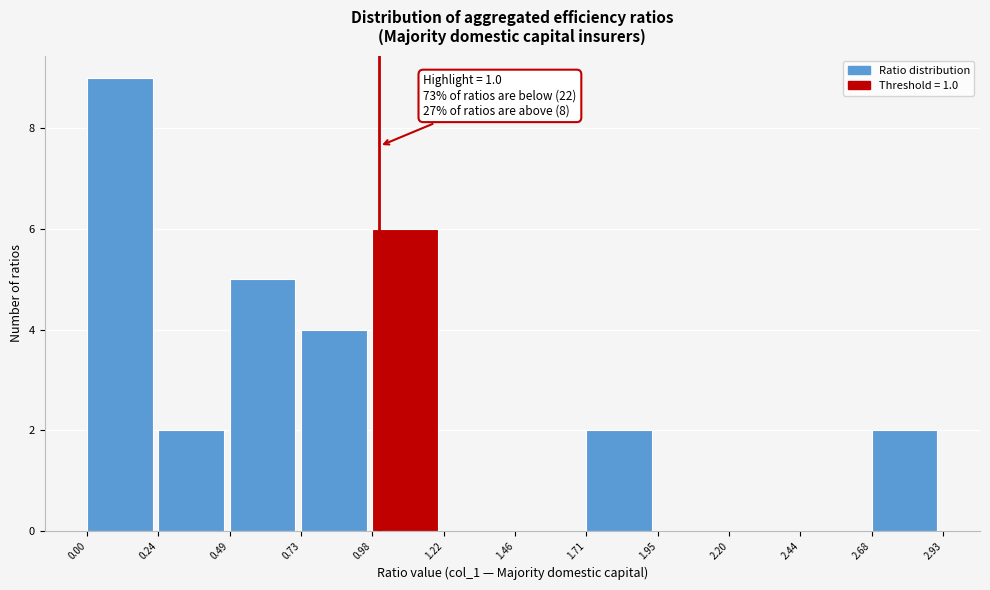

Which range on the x-axis has the tallest bar?

0.00 to 0.24